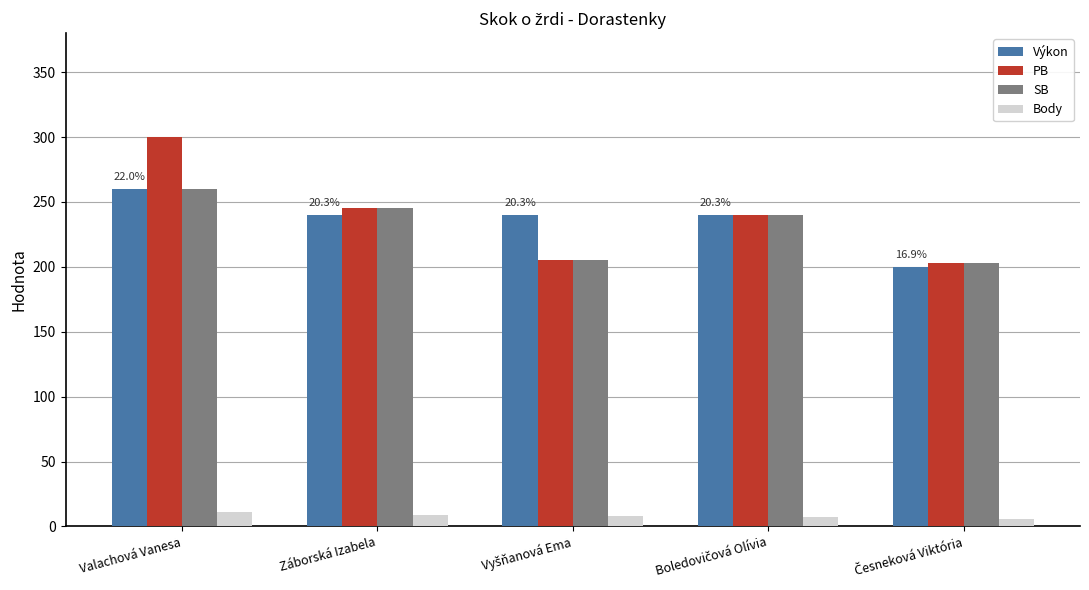

Which series changed the most between Valachová Vanesa and Záborská Izabela?

PB